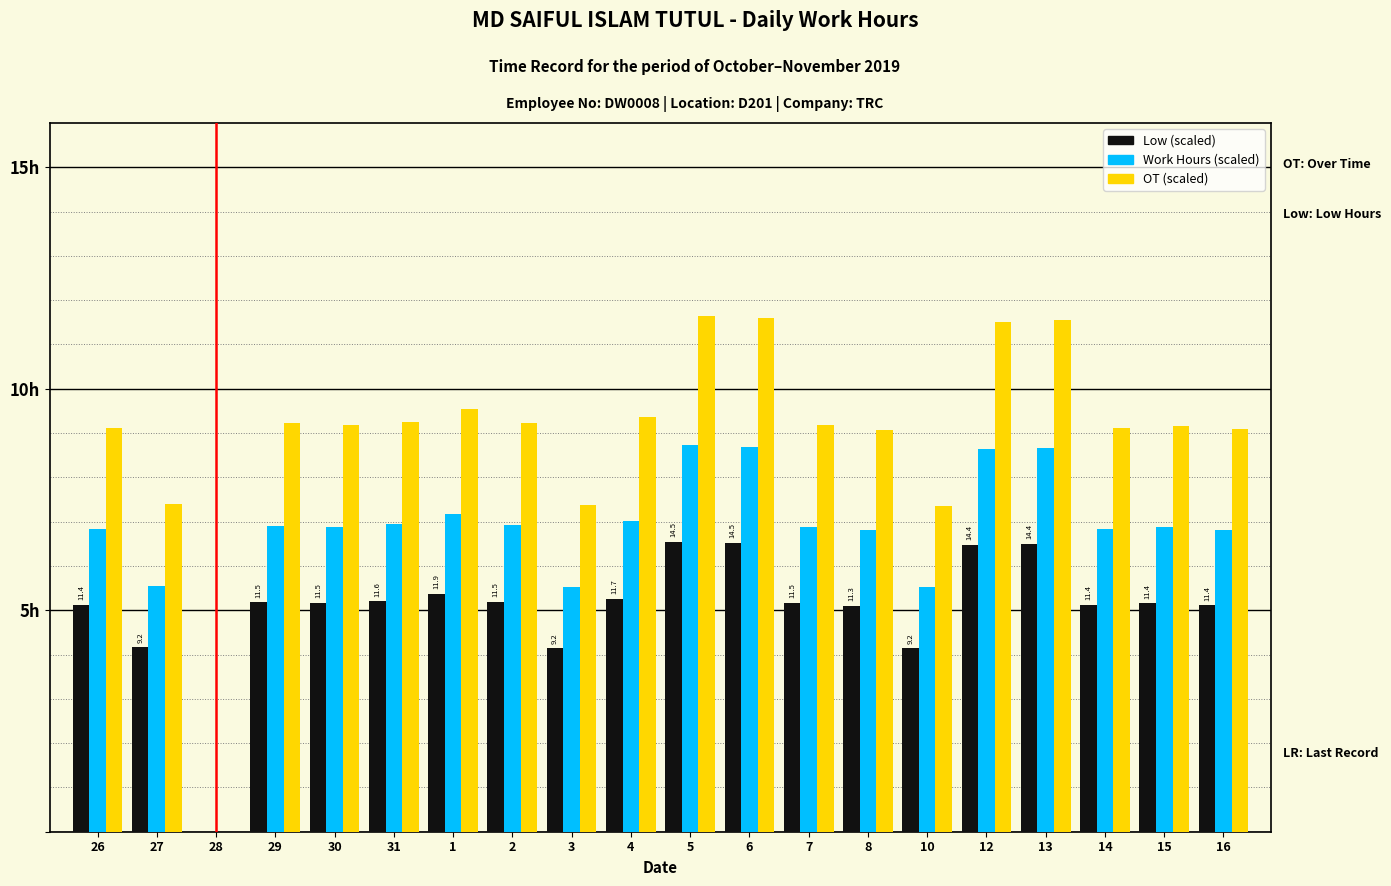

What is the sum of the Low (OT 1.5) values at 7 and 5?

11.7